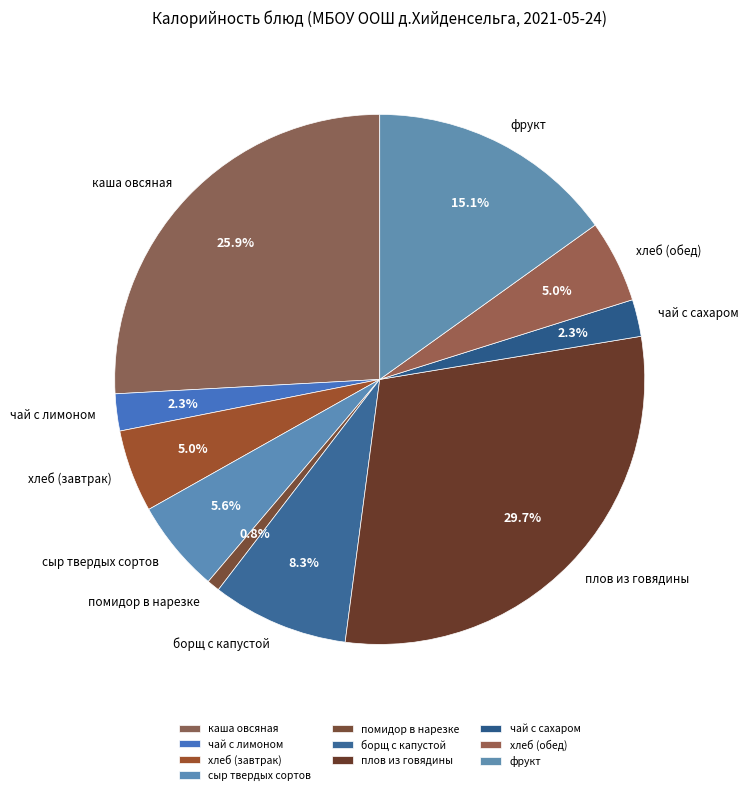

Between плов из говядины and помидор в нарезке, which is larger?

плов из говядины